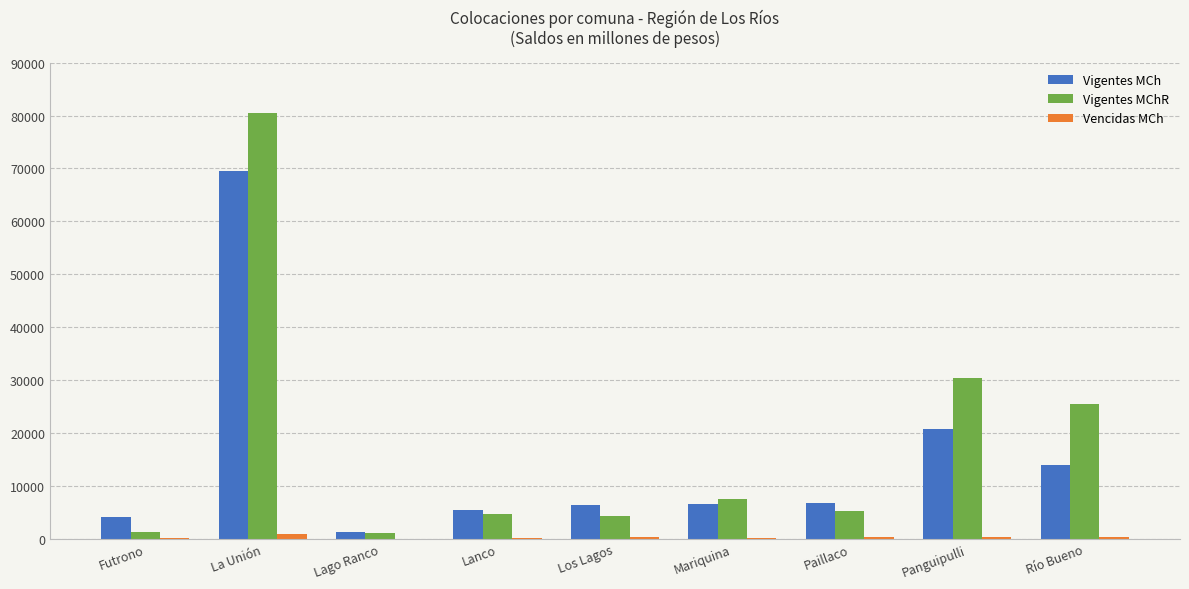

What is the sum of all Vencidas MCh values?

2687.8